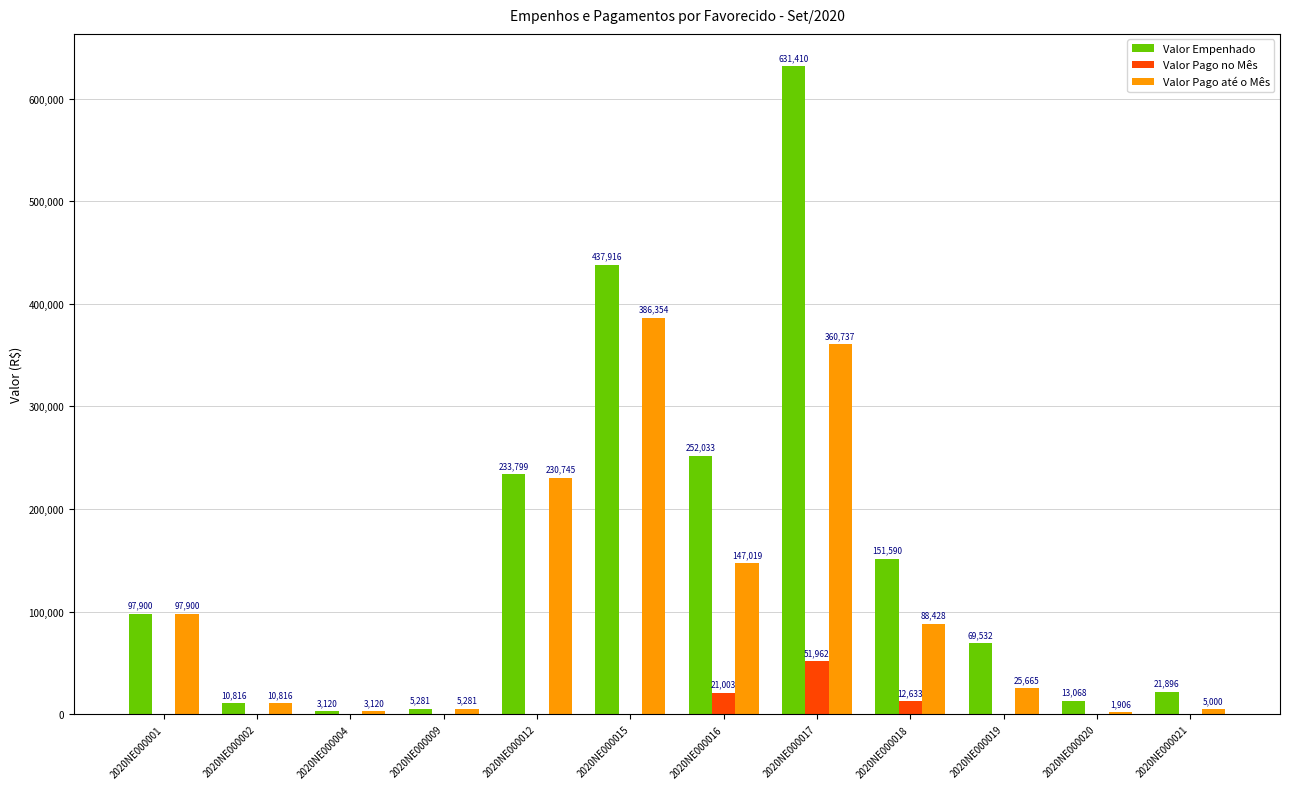

At which label does Valor Empenhado reach its peak?

2020NE000017